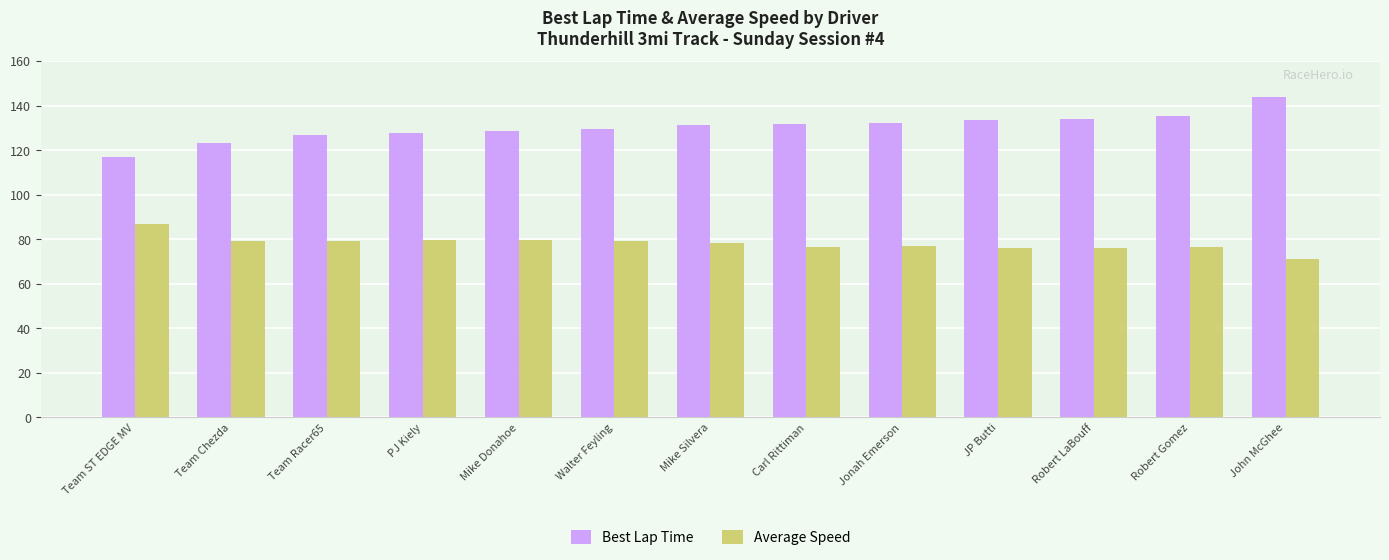

At which label does Average Speed reach its minimum?

John McGhee